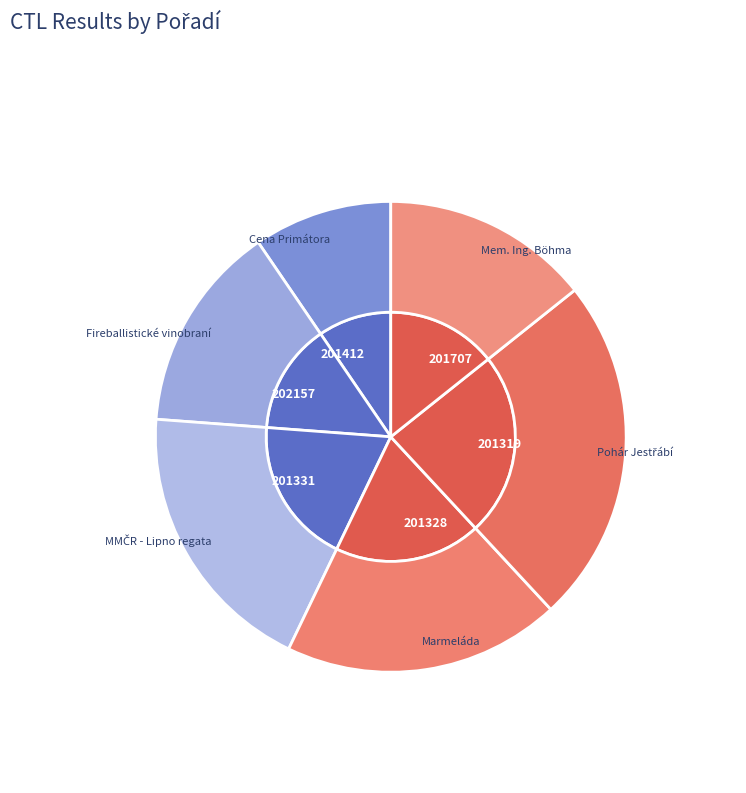

True or false: 201707 accounts for 21% of the total.

False